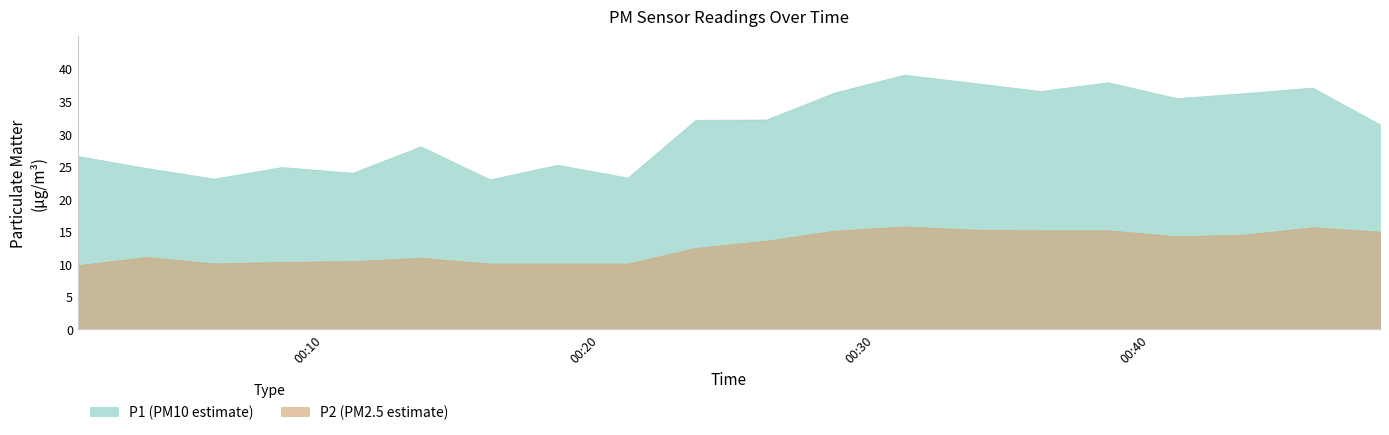

Which series has the largest range (max minus min)?

P1